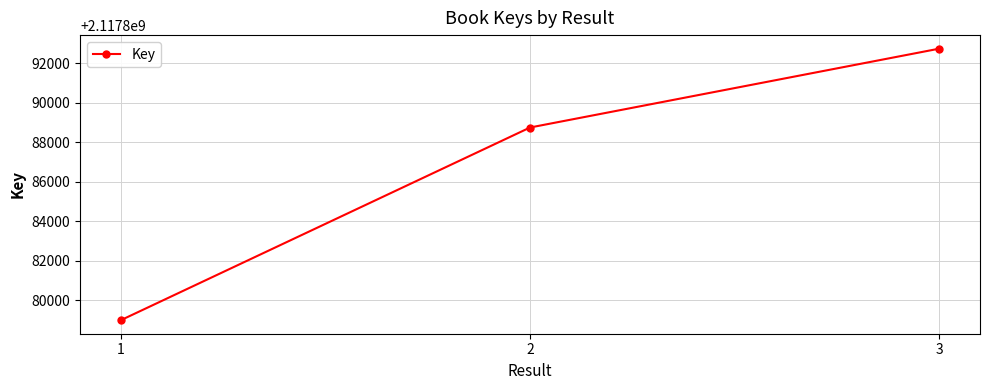

Which category has the highest value across all series?

3